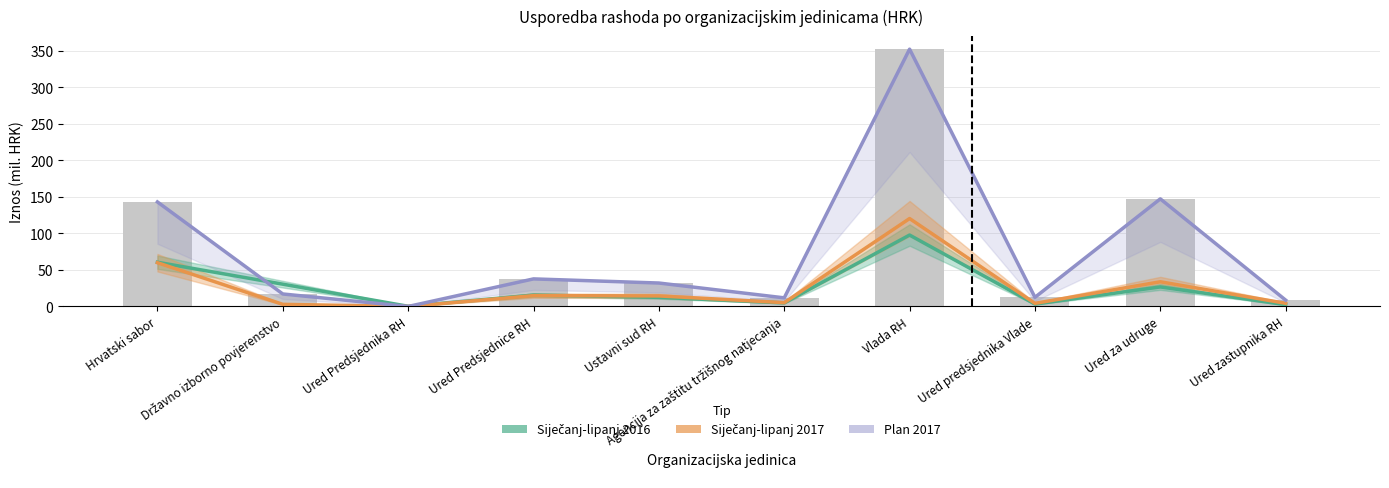

The value of Siječanj-lipanj 2016 at Ured Predsjednika RH is 0.1. True or false?

False